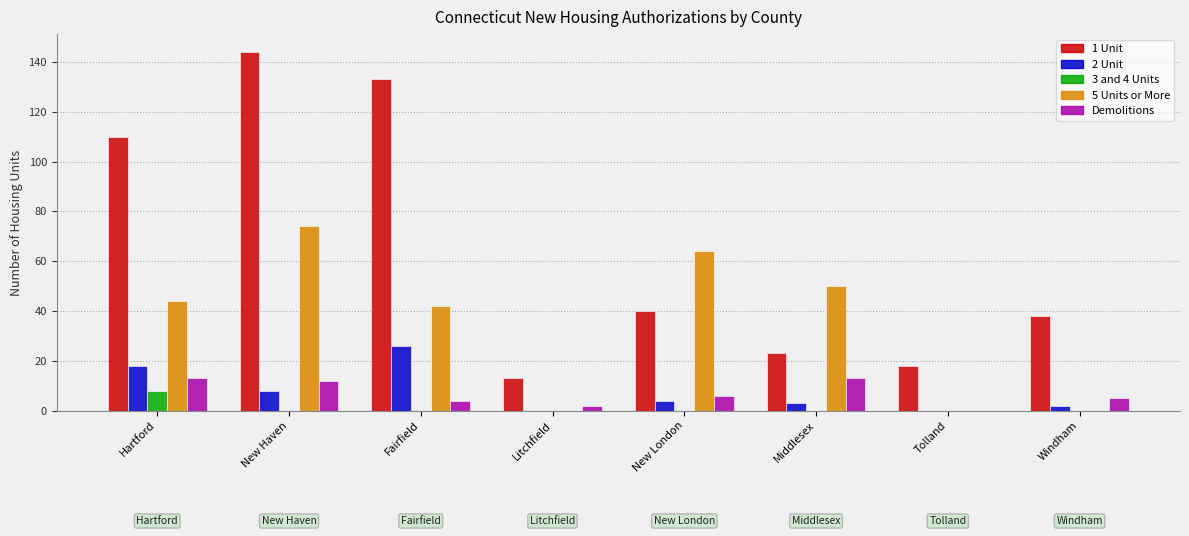

Which series has the largest total across all categories?

1 Unit